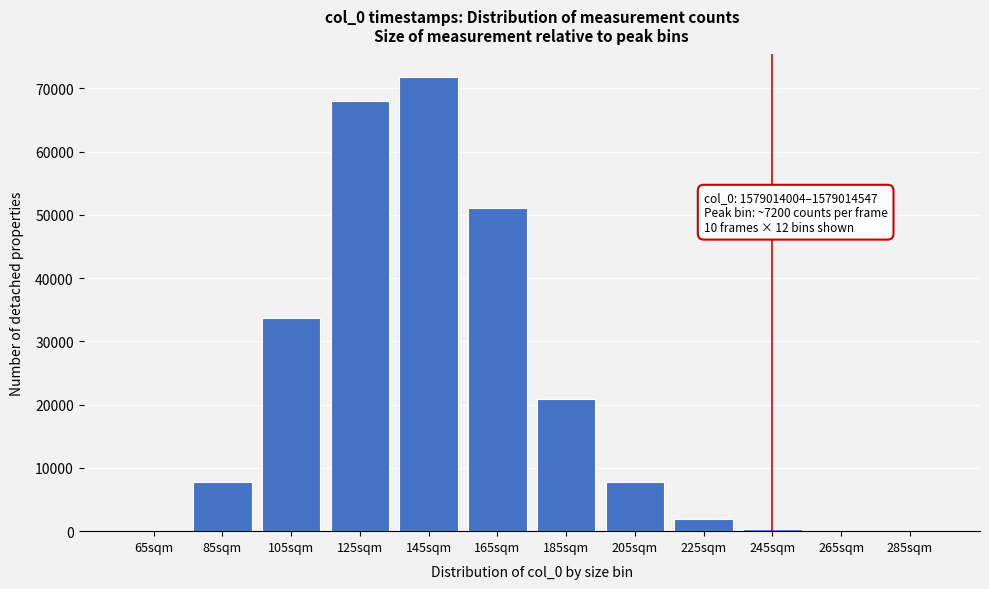

The value at 205sqm is 13102. True or false?

False